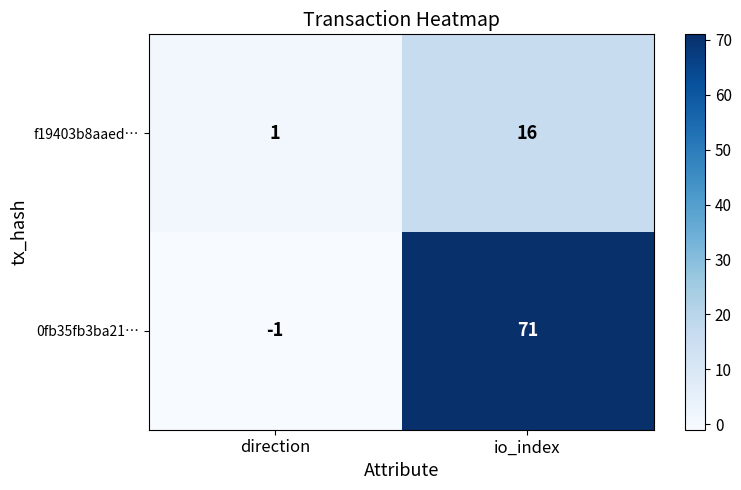

Between direction and io_index, which series saw the biggest shift?

0fb35fb3ba21…